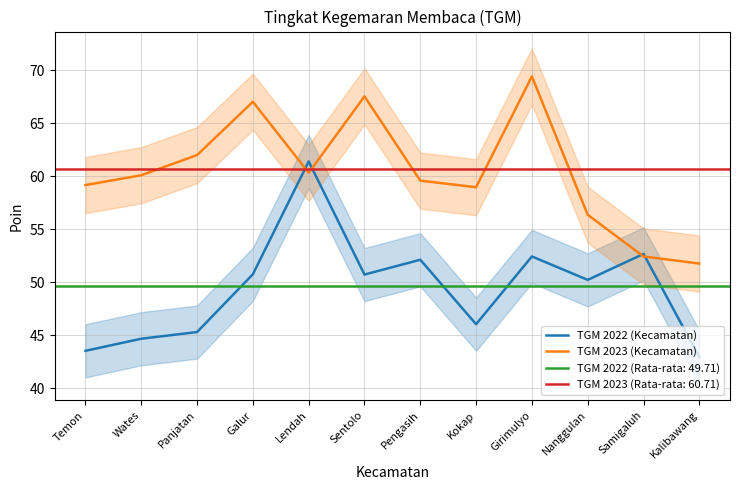

Where is the first local maximum for TGM 2022 (Kecamatan)?

Lendah